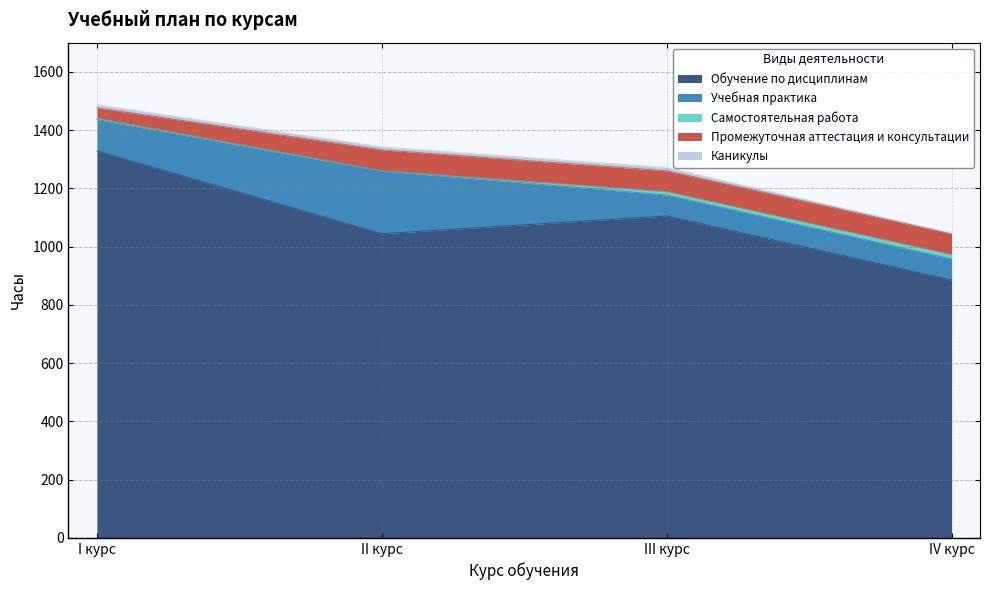

What is the total value across all series at I курс?

1487